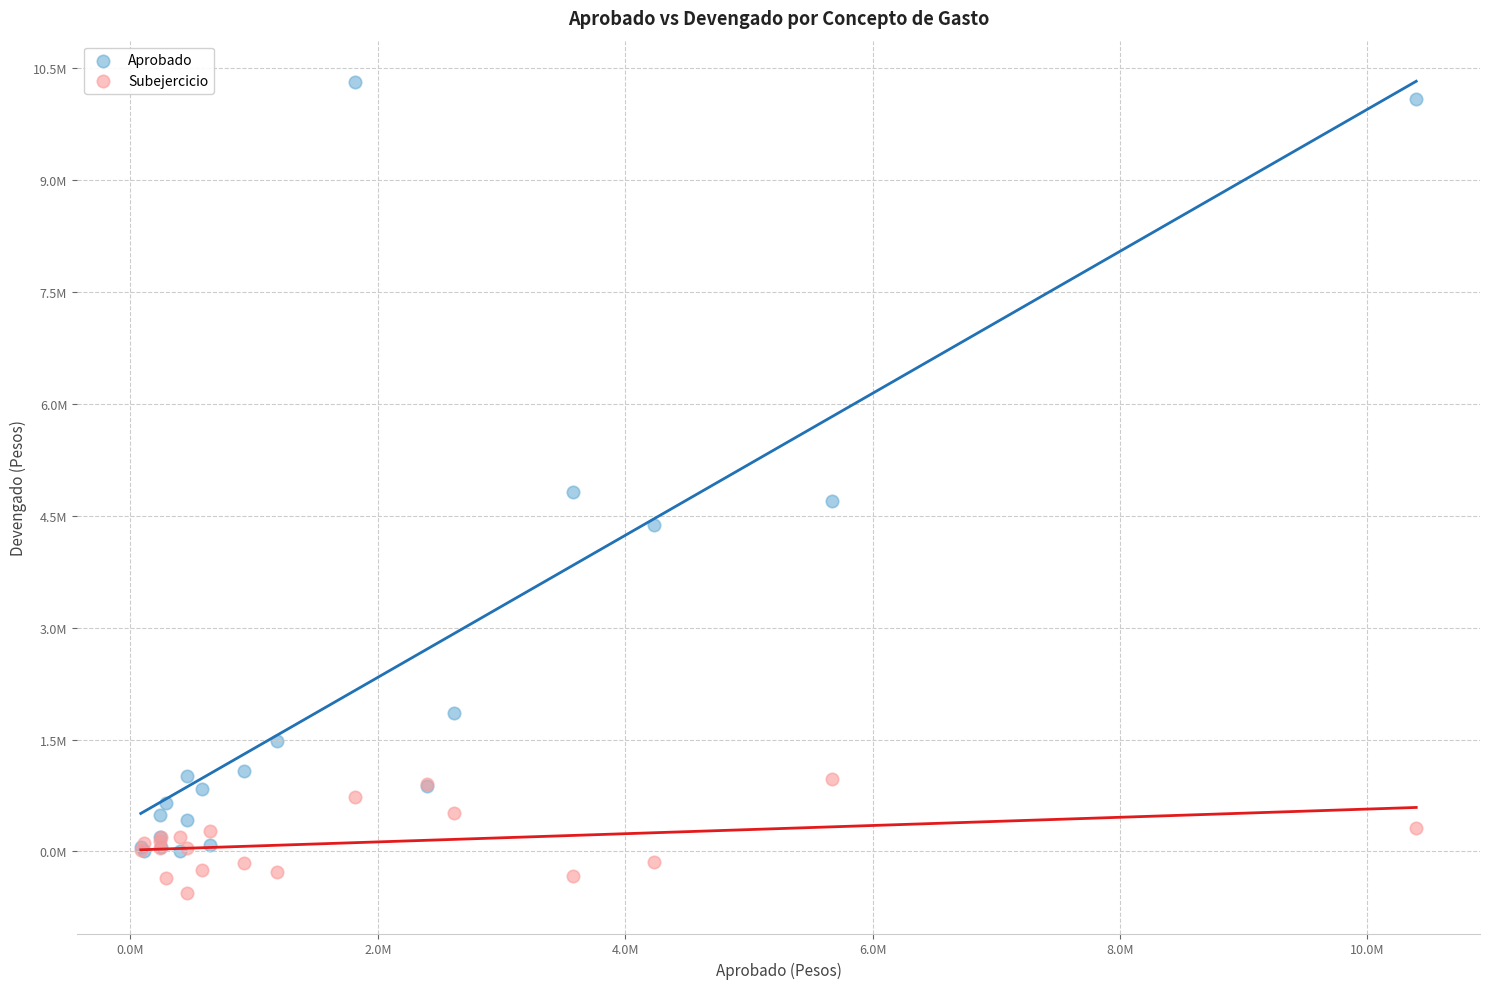

Which series contains the highest Y value?

Aprobado